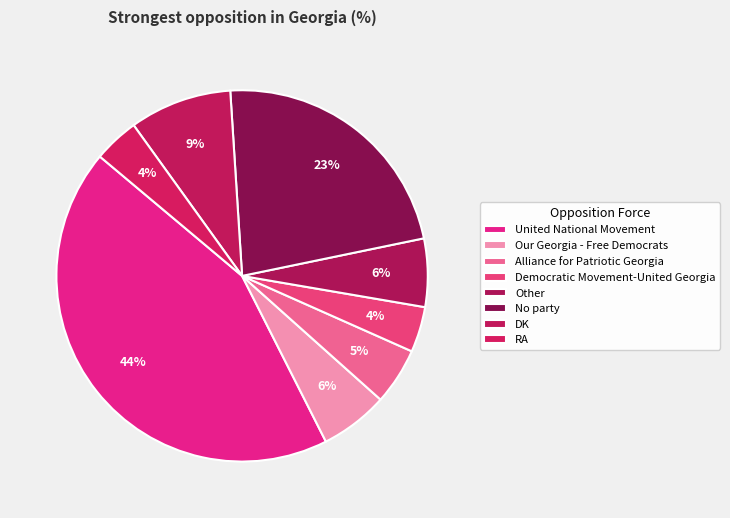

Which has a higher value, RA or Alliance for Patriotic Georgia?

Alliance for Patriotic Georgia